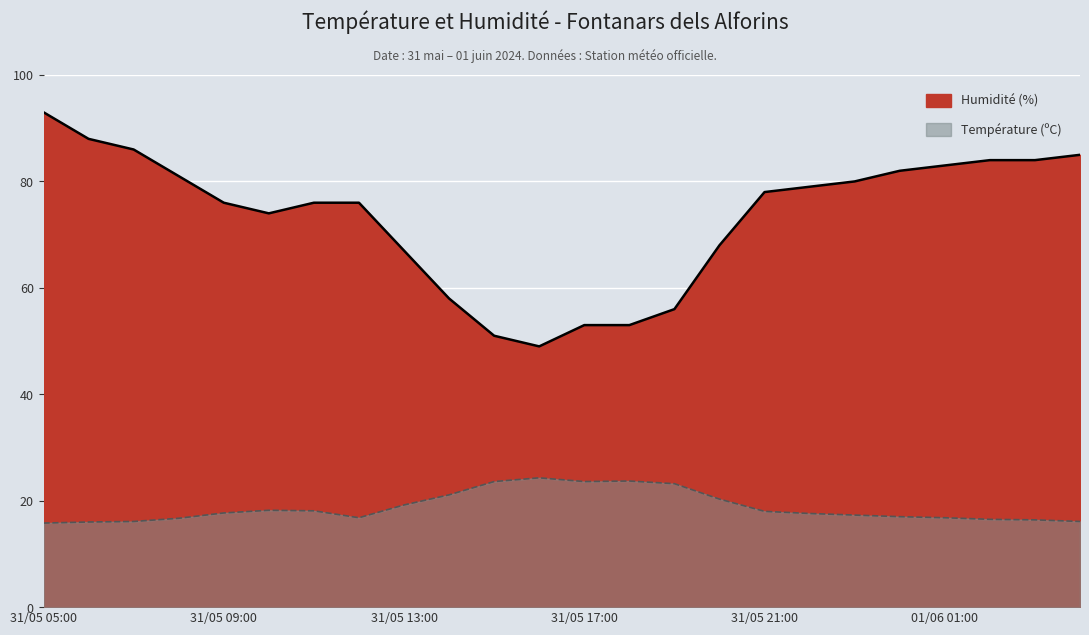

What is the total value across all series at 01/06 01:00?

99.8